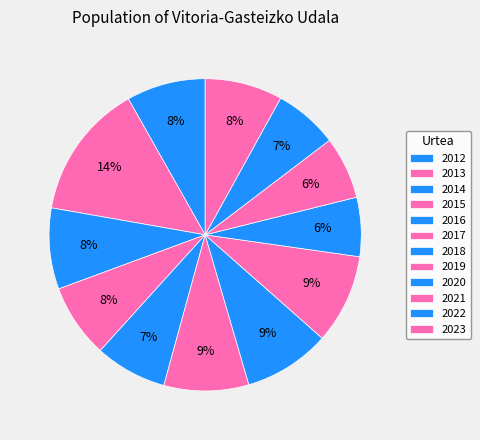

To the nearest percent, what is the difference between the largest and smallest slice percentages?

8%